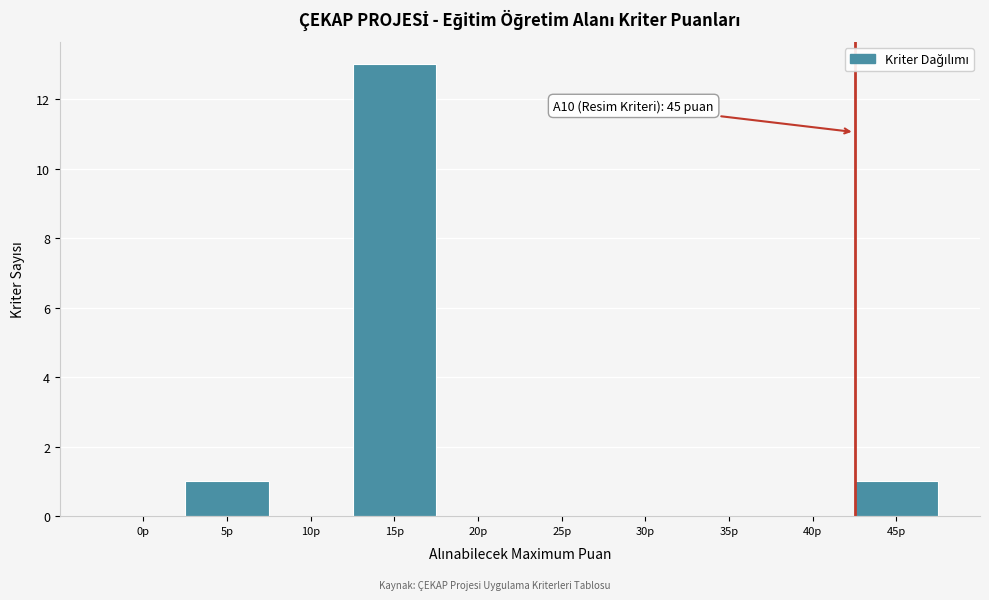

Reading left to right, list all the values displayed in this chart.

0p=0	5p=1	10p=0	15p=13	20p=0	25p=0	30p=0	35p=0	40p=0	45p=1